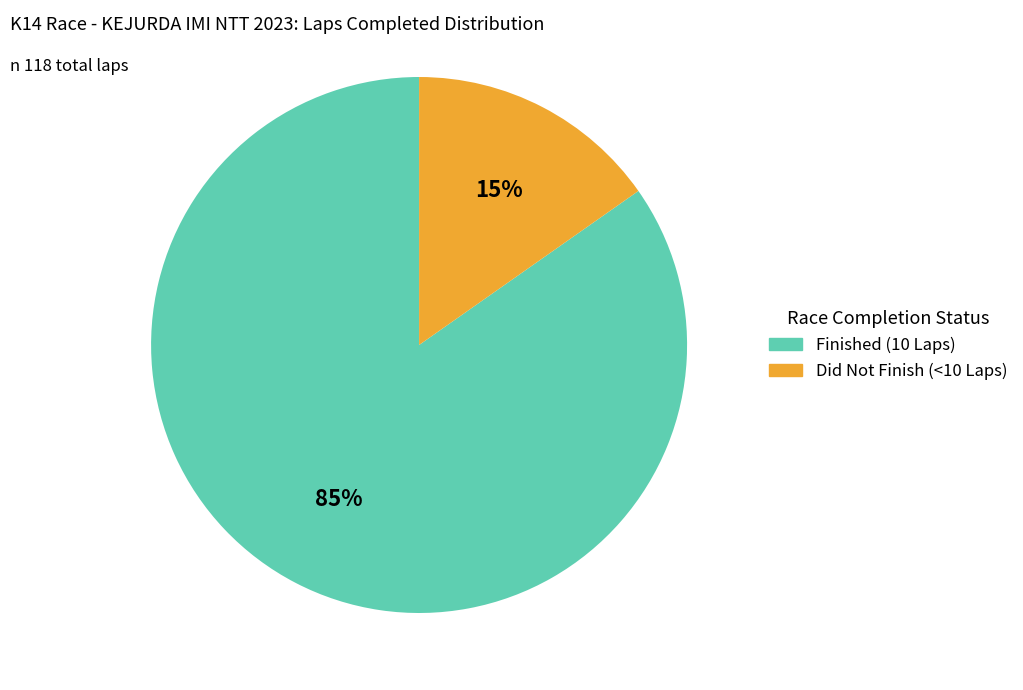

Does any single category account for the majority?

Yes